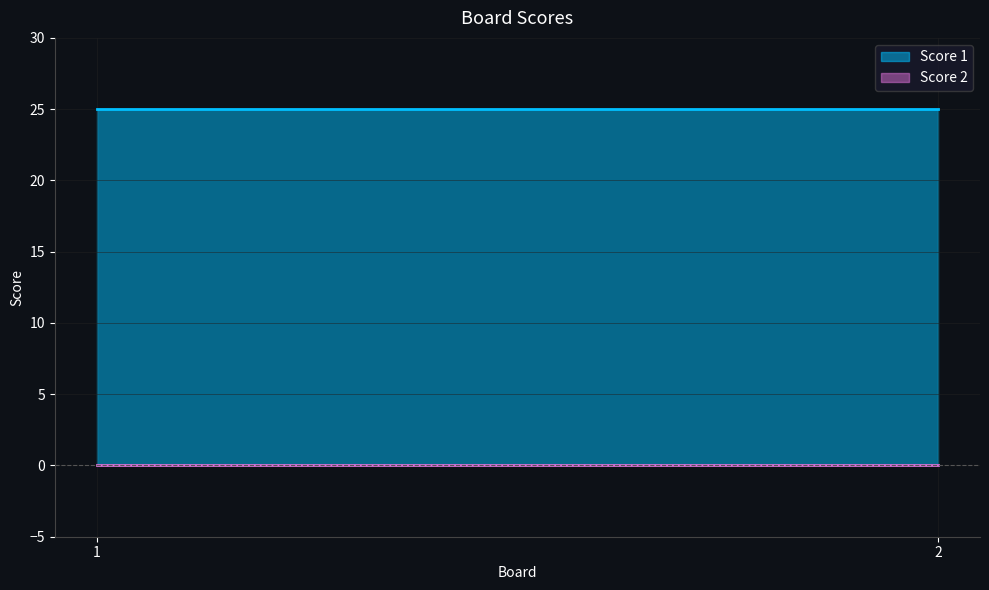

At which label is Score 2 closest to 0?

1